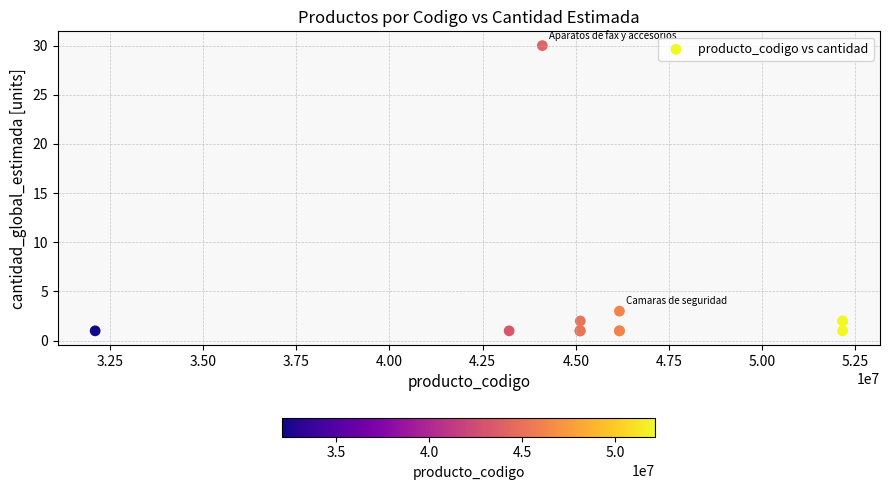

What Y value in the scatter plot is closest to 15?

3